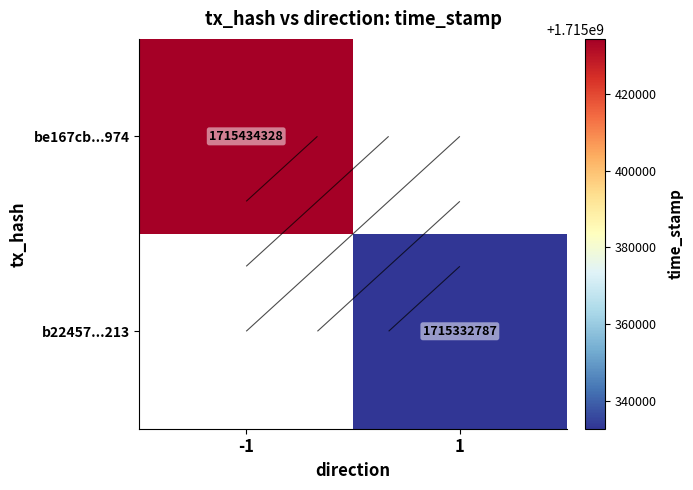

Which category has the highest value across all series?

-1